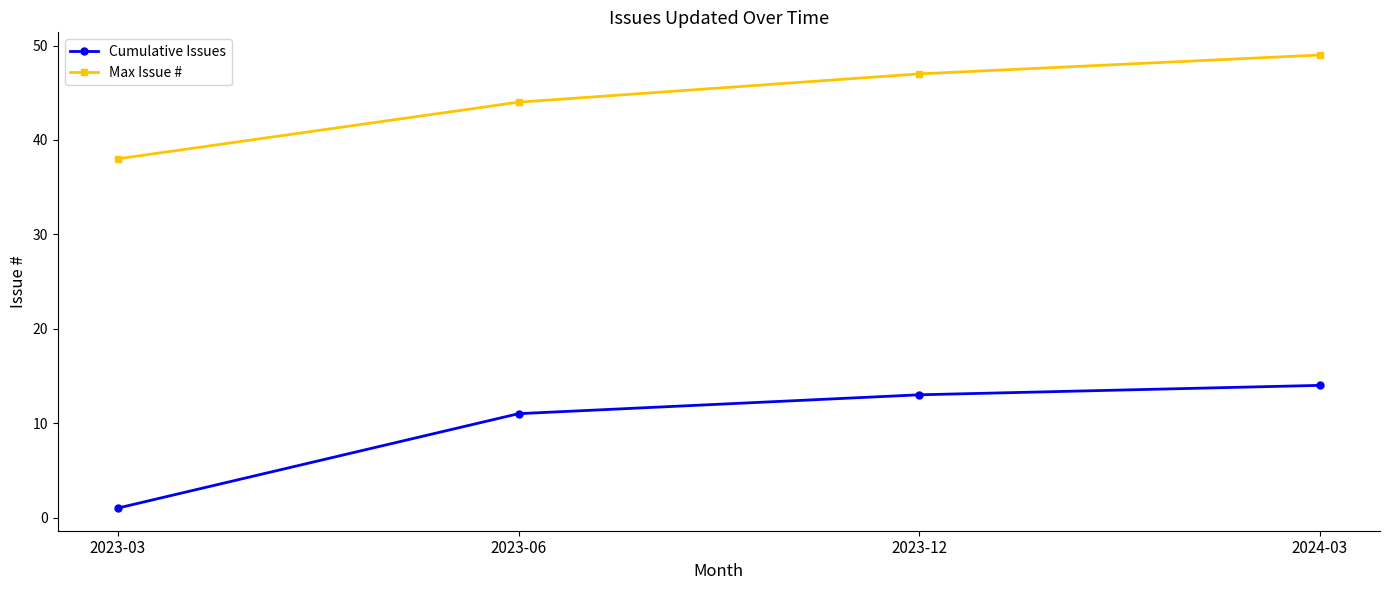

How many data points in Cumulative Issues are less than 13?

2